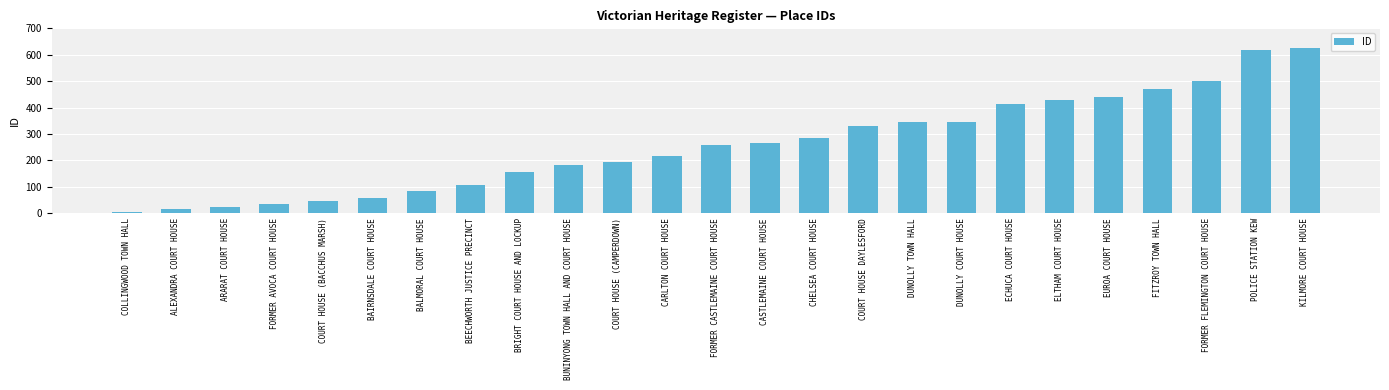

What position from the left is BRIGHT COURT HOUSE AND LOCKUP?

9